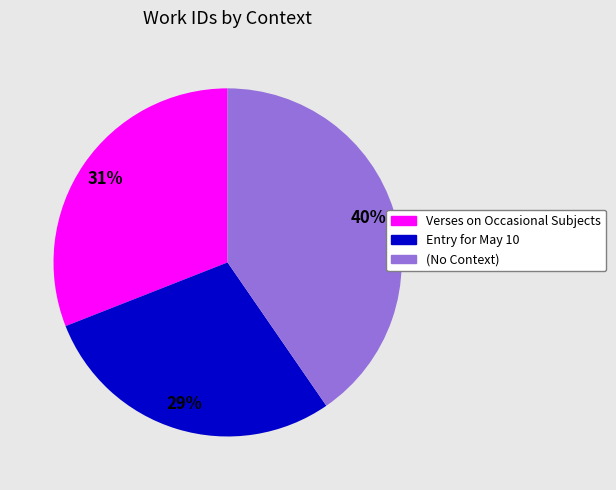

How many slices are in this pie chart?

3